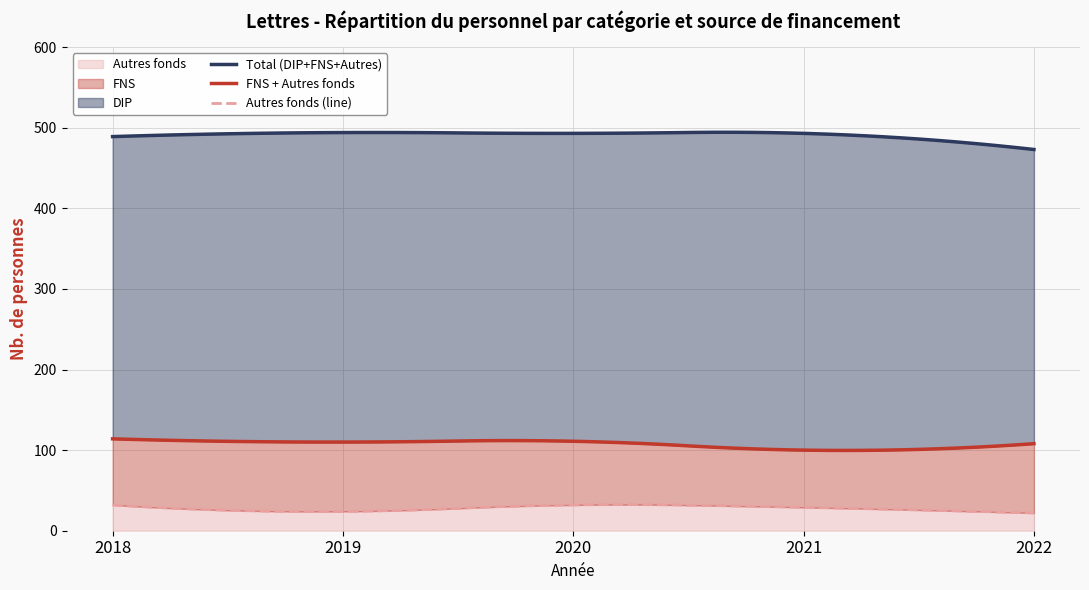

What is the maximum value for Autres fonds?

32.4